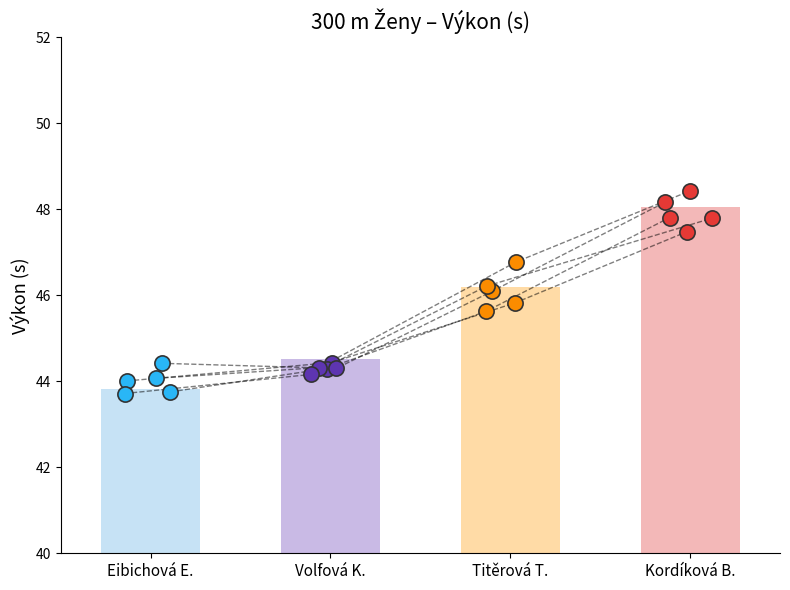

Which has a higher value, Eibichová E. or Titěrová T.?

Titěrová T.